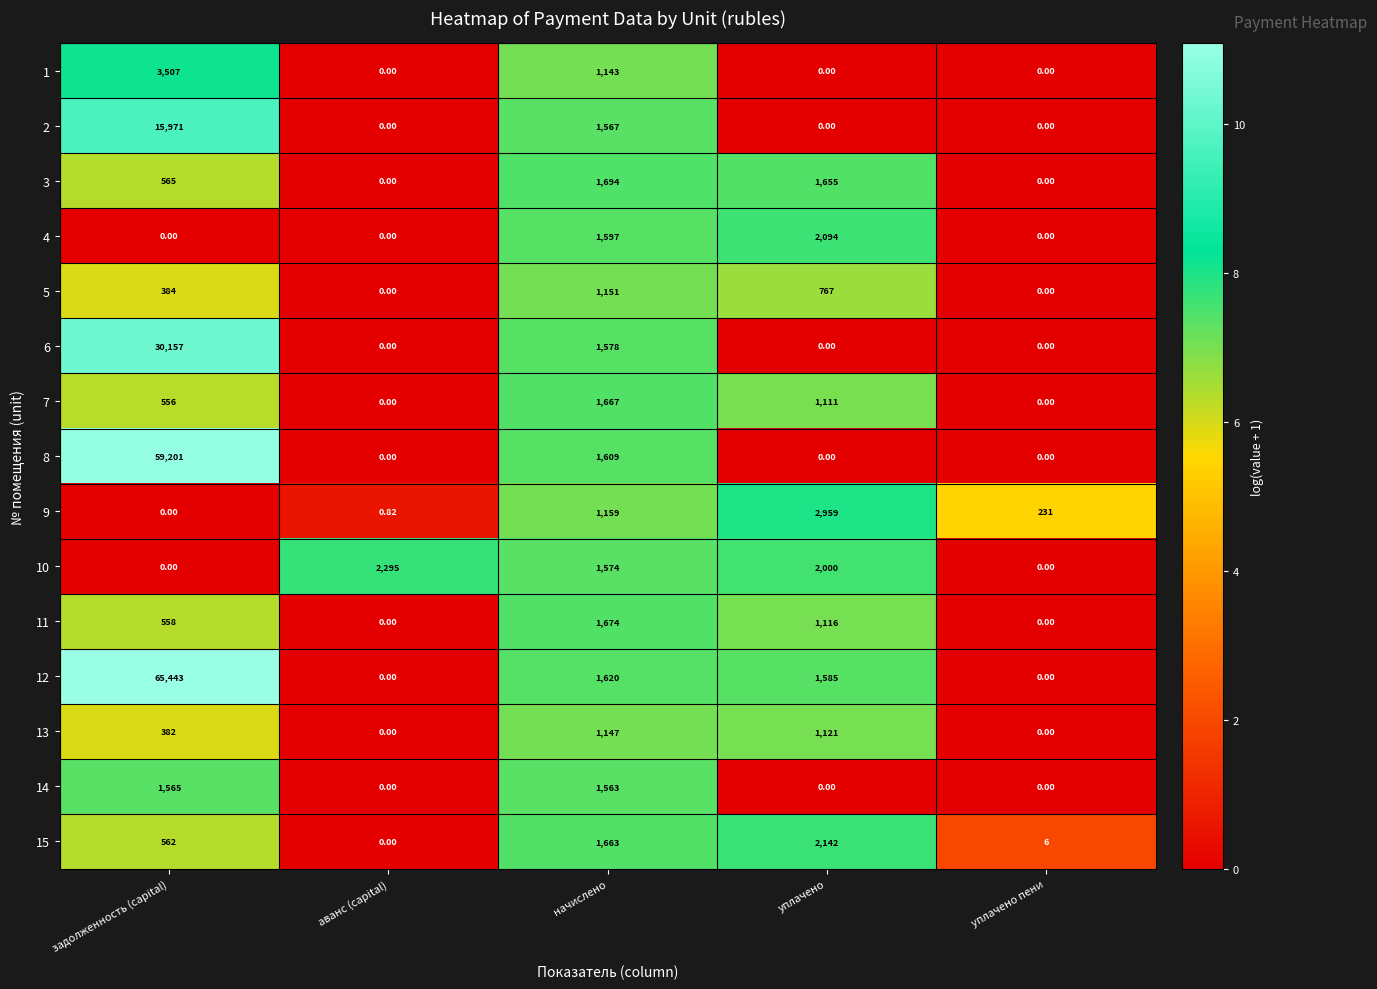

List the series in order of their peak value, highest first.

12, 8, 6, 2, 1, 9, 10, 15, 4, 3, 11, 7, 14, 5, 13